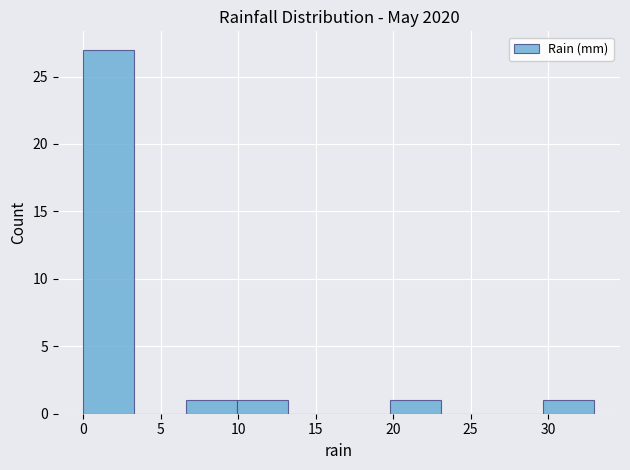

What is the height of the bar covering 6.6 to 9.9 on the x-axis? Neither the bar edges nor the heights are printed on the chart, so give them approximately, as read against the axes.

1